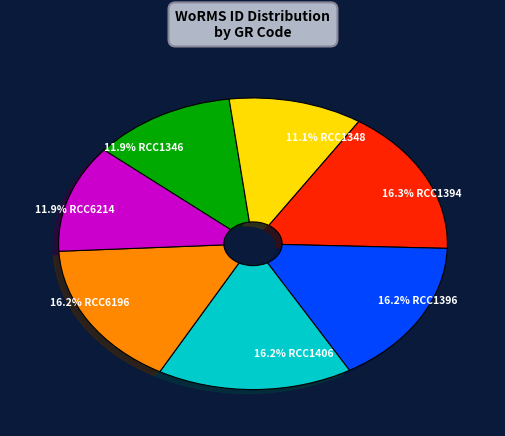

Is 16.3% RCC1394 the majority of the pie?

No